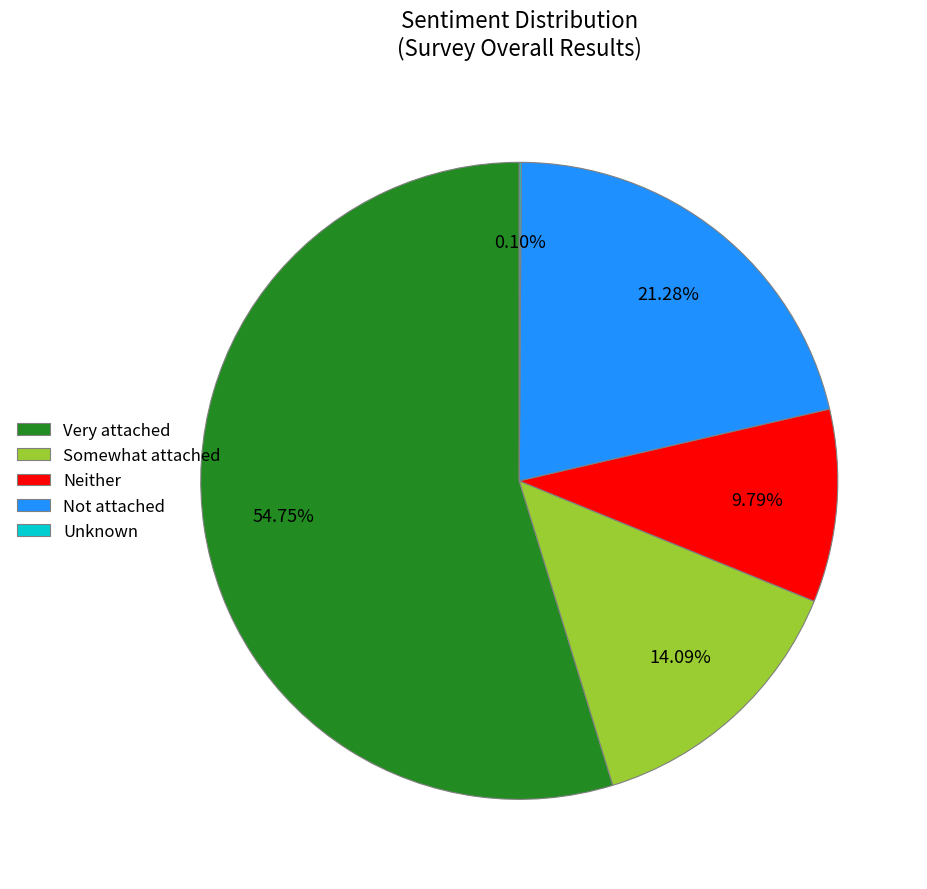

Is there any slice that represents more than half of the pie?

Yes